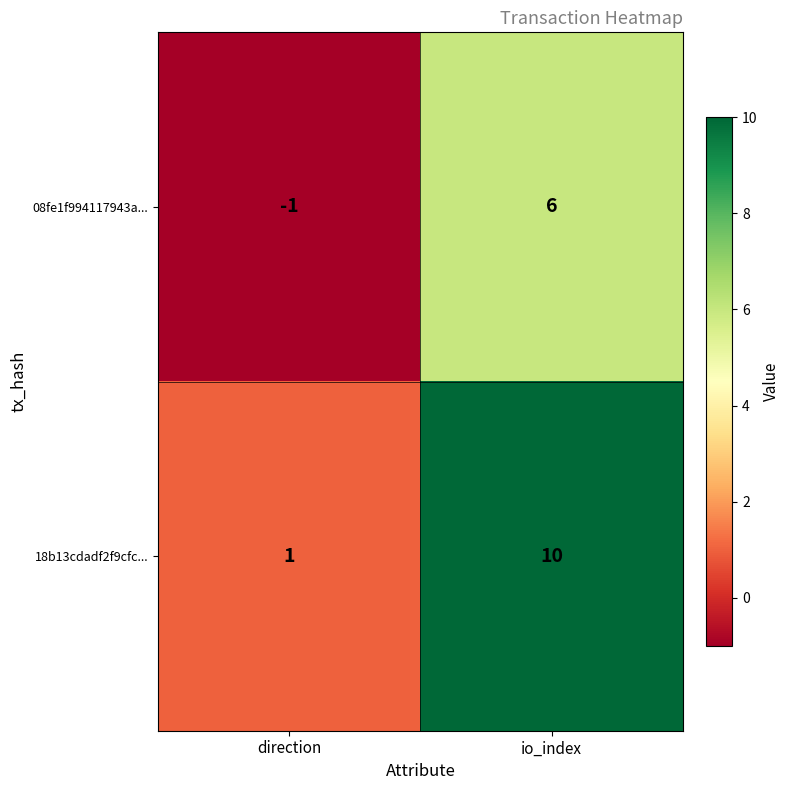

Reading right to left, extract all data points from this chart.

08fe1f994117943a...: io_index=6	direction=-1
18b13cdadf2f9cfc...: io_index=10	direction=1